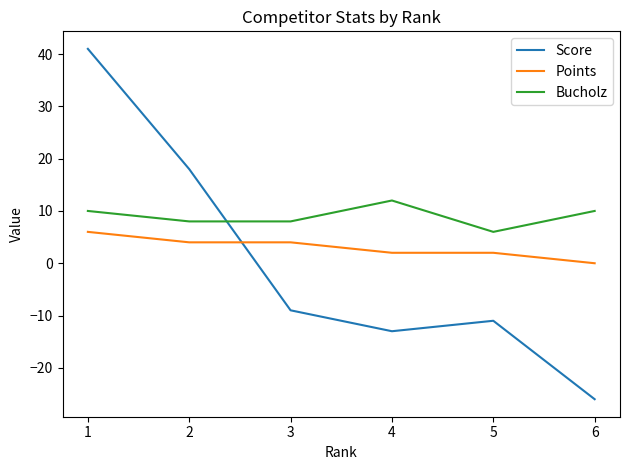

At which category does the chart reach its minimum across all series?

6